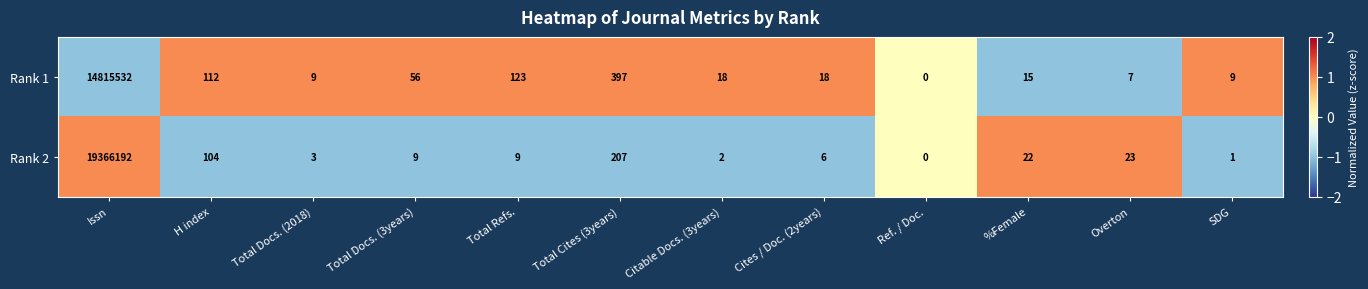

Rank the series by their maximum value, from highest to lowest.

Rank 2, Rank 1